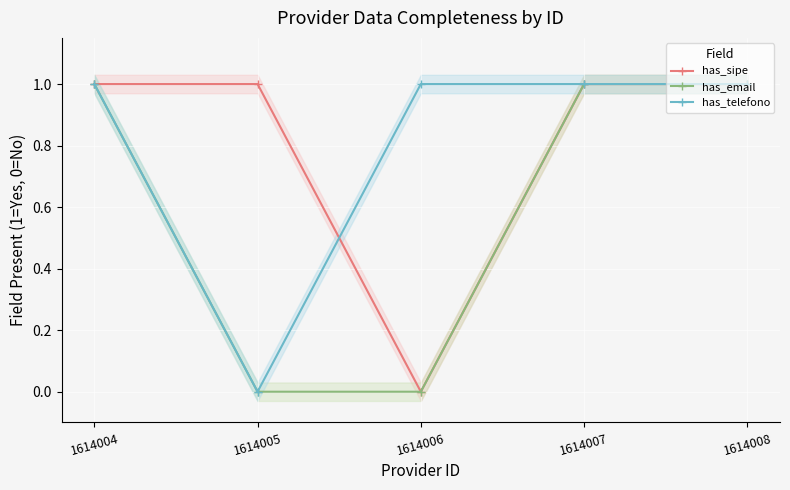

True or false: has_telefono and has_sipe cross at least once.

True